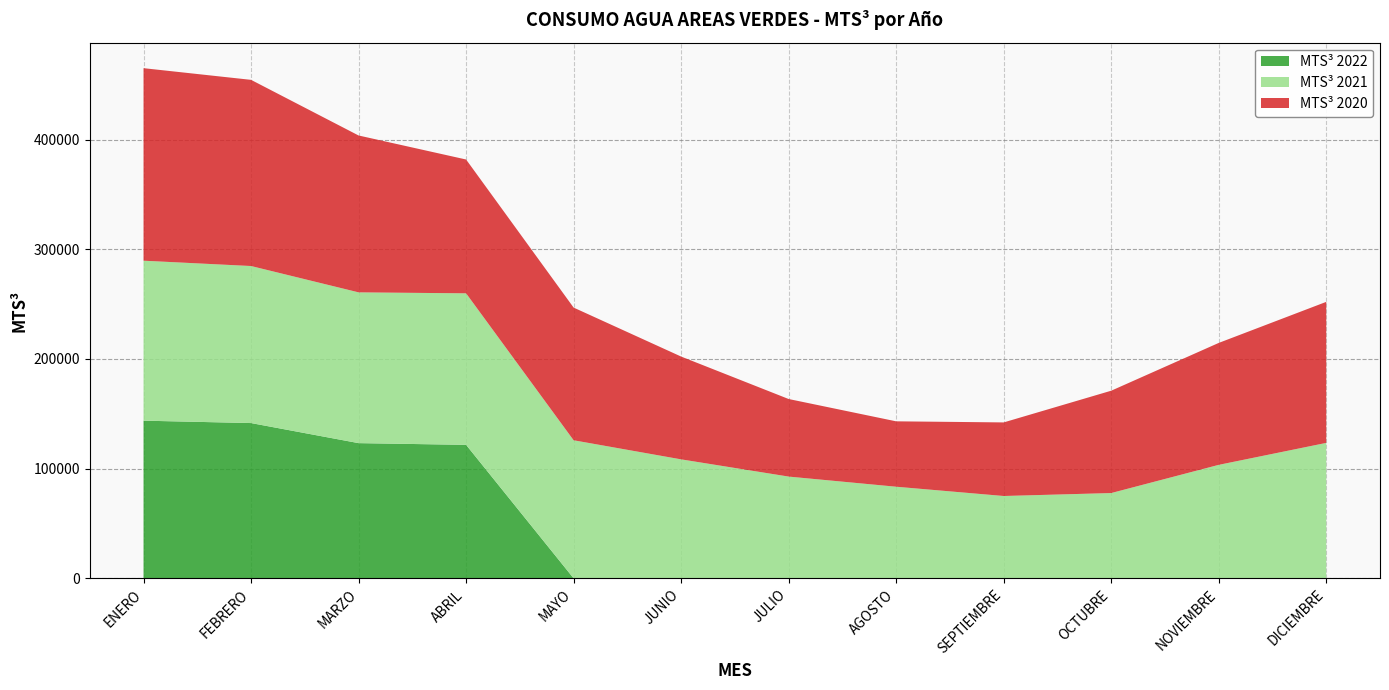

Reading left to right, what are all the values shown in this chart?

MTS³ 2022: ENERO=143744.1	FEBRERO=141566.2	MARZO=123267.1	ABRIL=121693.9	MAYO=0.0	JUNIO=0.0	JULIO=0.0	AGOSTO=0.0	SEPTIEMBRE=0.0	OCTUBRE=0.0	NOVIEMBRE=0.0	DICIEMBRE=0.0
MTS³ 2021: ENERO=145872.4	FEBRERO=143189.9	MARZO=137478.1	ABRIL=138170.4	MAYO=125874.2	JUNIO=108461.8	JULIO=92756.7	AGOSTO=83510.1	SEPTIEMBRE=75050.6	OCTUBRE=77745.2	NOVIEMBRE=103450.2	DICIEMBRE=123483.4
MTS³ 2020: ENERO=175554.9	FEBRERO=169769.9	MARZO=143053.2	ABRIL=122030.2	MAYO=120989.4	JUNIO=93747.0	JULIO=70735.7	AGOSTO=59633.0	SEPTIEMBRE=67098.7	OCTUBRE=93321.2	NOVIEMBRE=111193.0	DICIEMBRE=128596.4